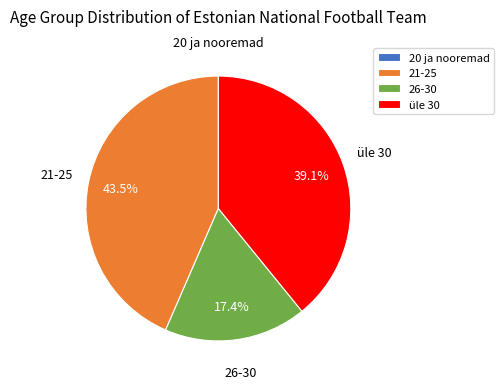

The 21-25 slice represents 57% of the pie. True or false?

False